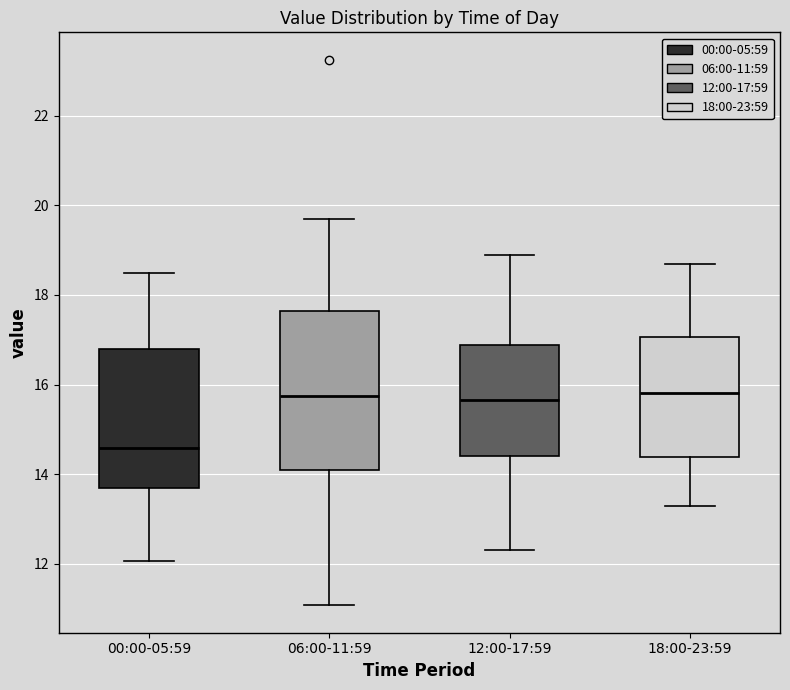

Comparing the boxes themselves (not the whiskers), which one is the tallest?

06:00-11:59